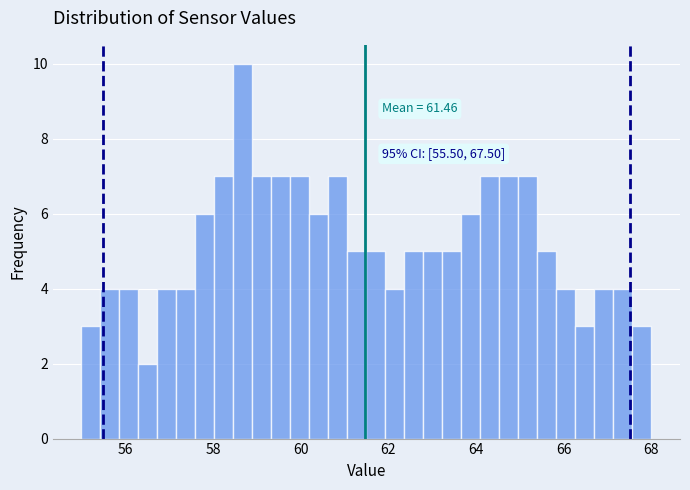

Around what value on the x-axis is the tallest bar? Give the approximate position of its centre, as read against the axis.

58.6